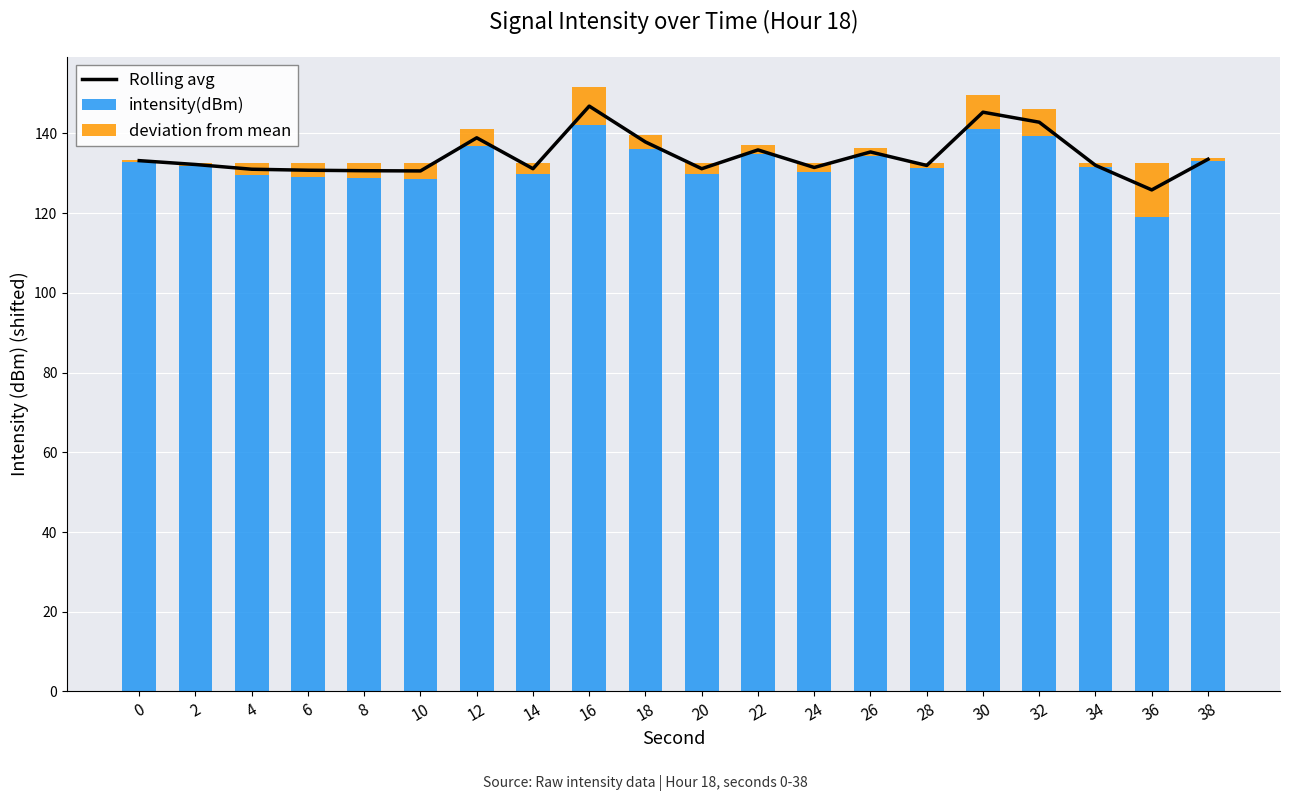

Does the chart contain any negative values?

No